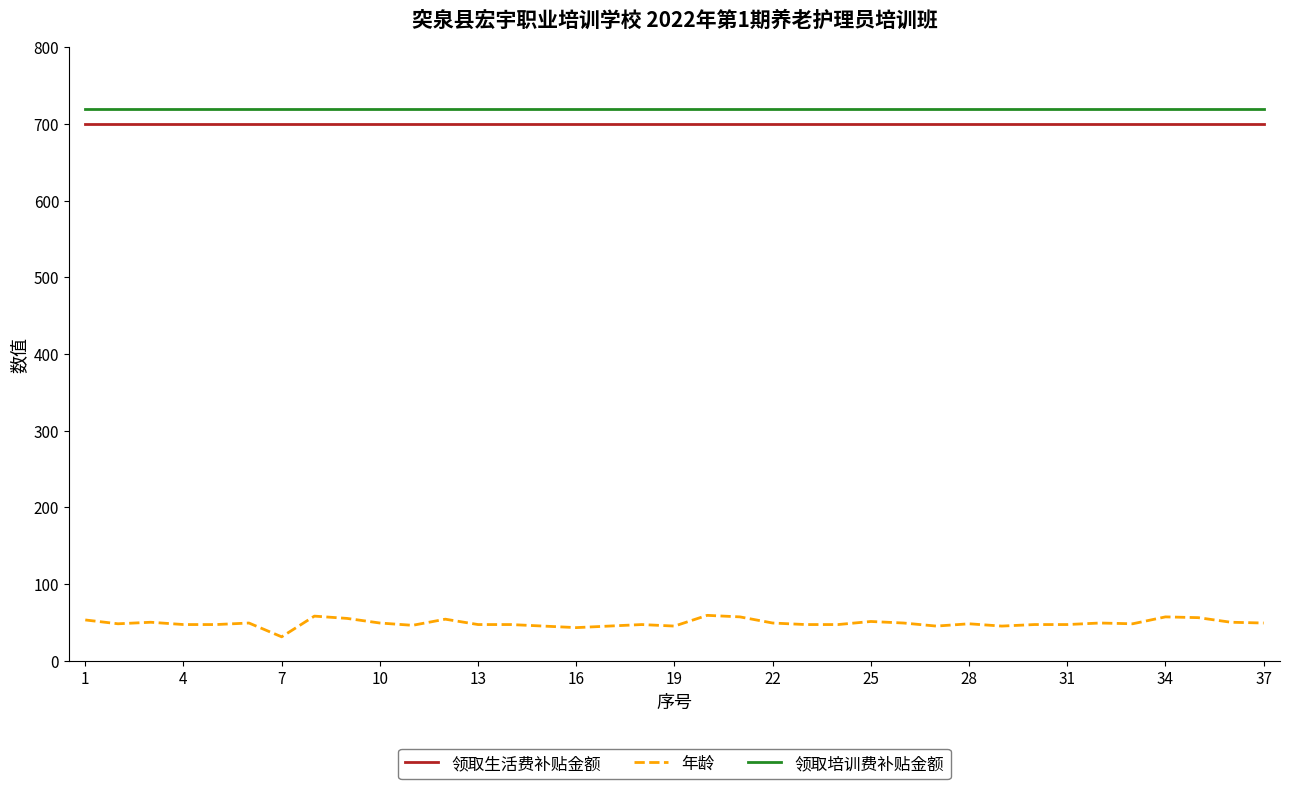

True or false: 年龄 and 领取培训费补贴金额 cross at least once.

False